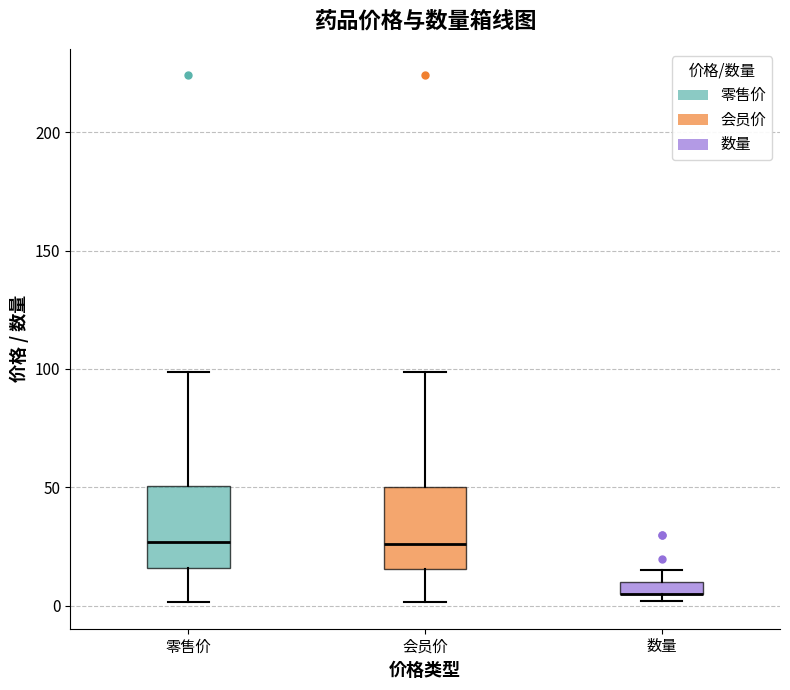

Where is the lower edge of the box for 数量 on the y-axis? The values are not printed on the chart, so give them approximately, as read against the axis.

5